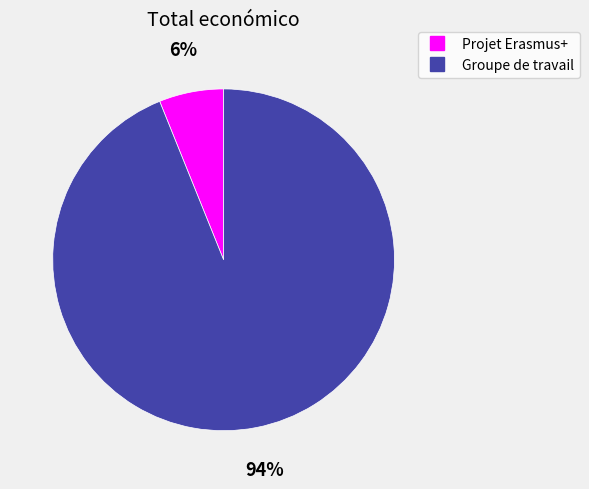

Is it true that Projet Erasmus+ is 6% of the pie?

True